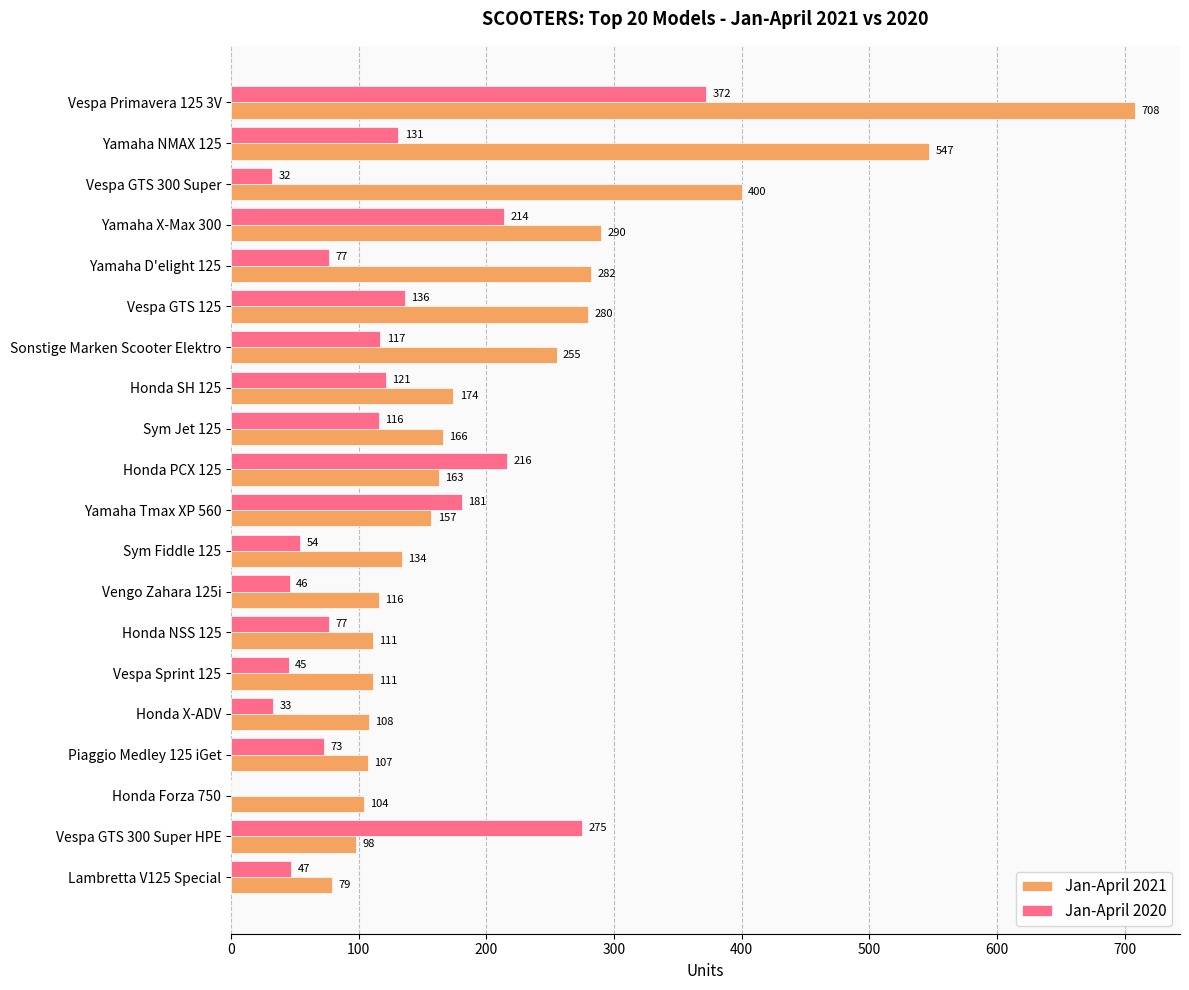

Count the number of data series in this chart.

2